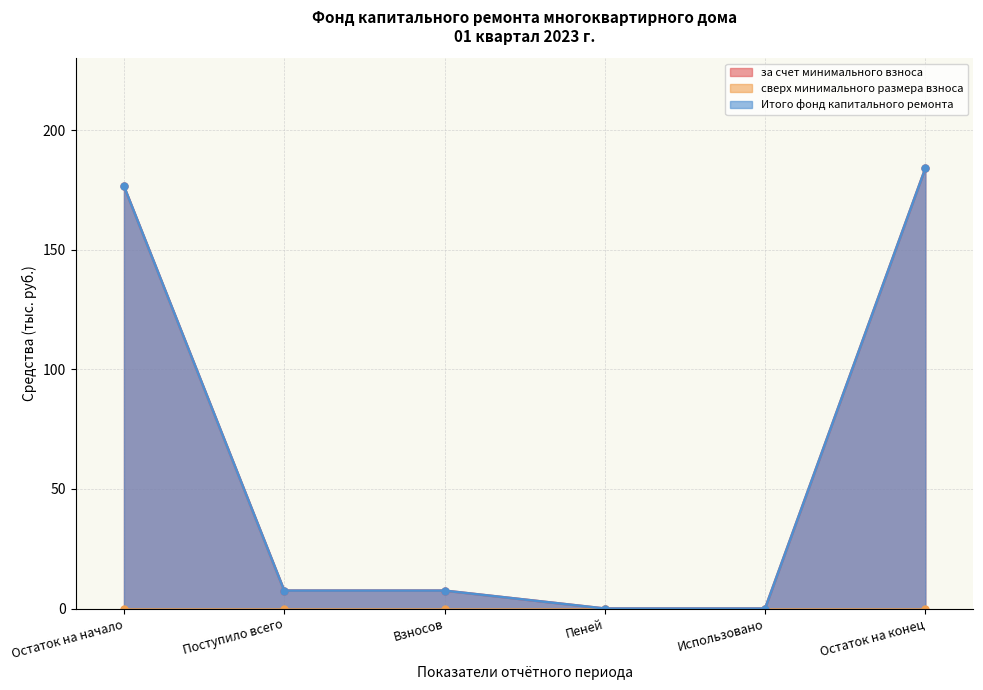

How many data points in за счет минимального взноса are above 7?

4